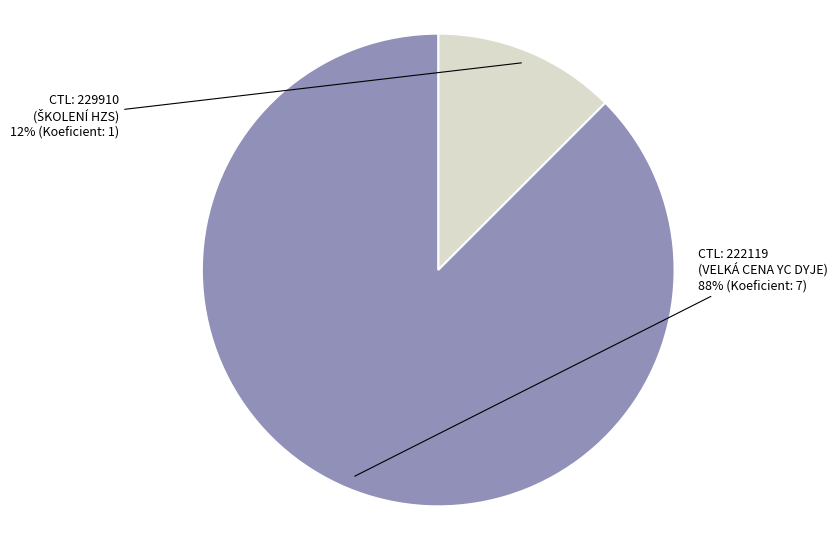

To the nearest percent, what is the average slice percentage?

50%